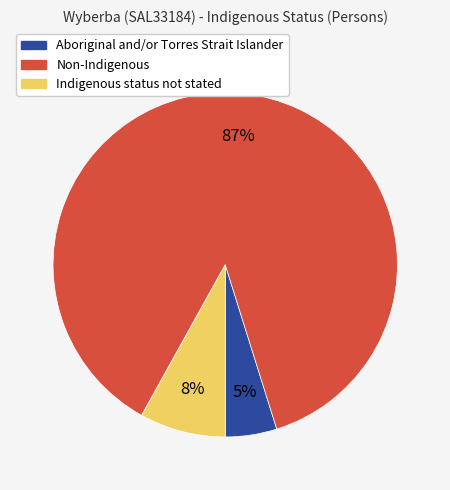

Which has a higher value, Non-Indigenous or Indigenous status not stated?

Non-Indigenous